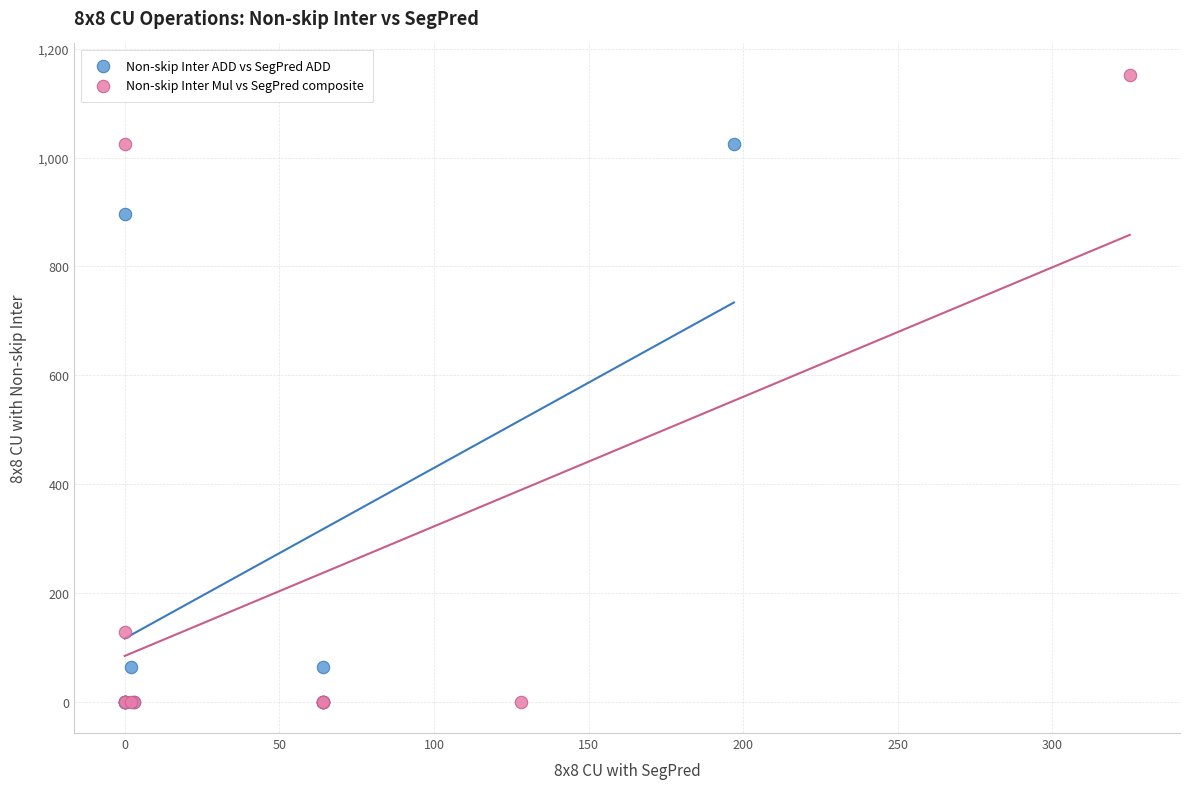

Which series has the largest Y range (max minus min)?

Non-skip Inter Mul vs SegPred composite